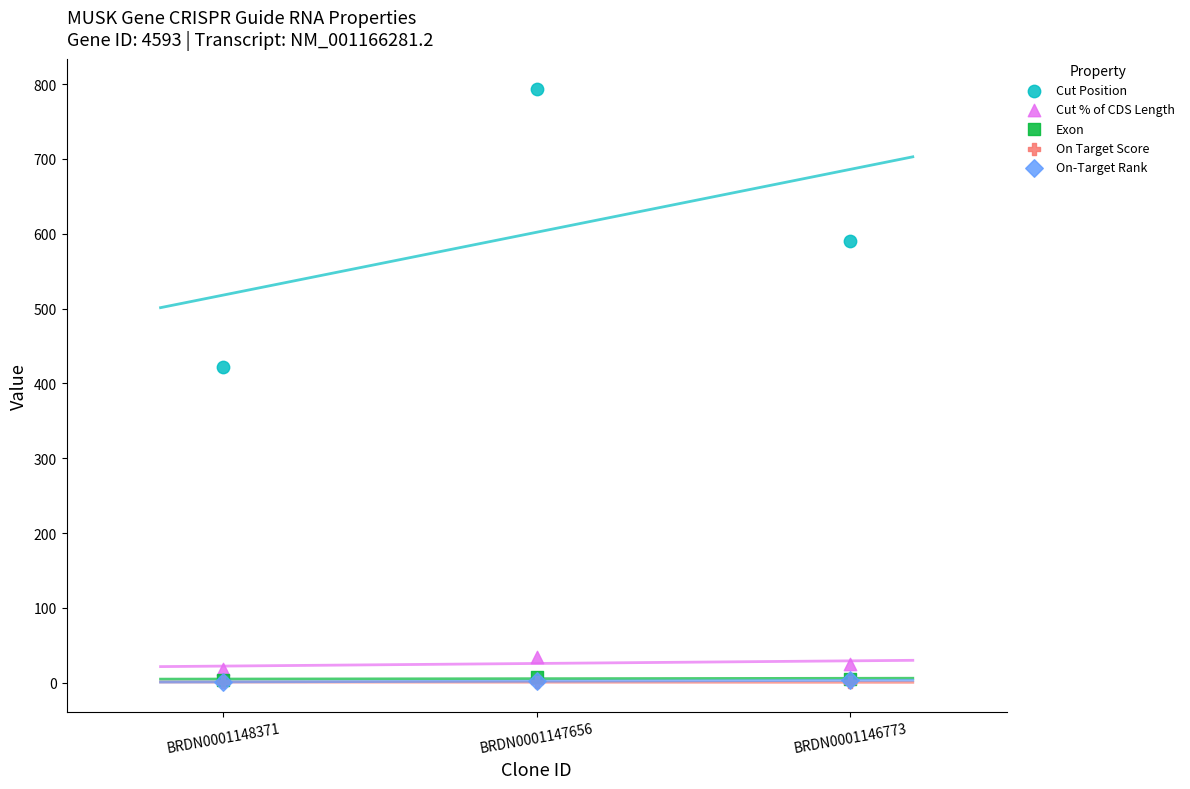

Which series has the widest spread of Y values?

Cut Position